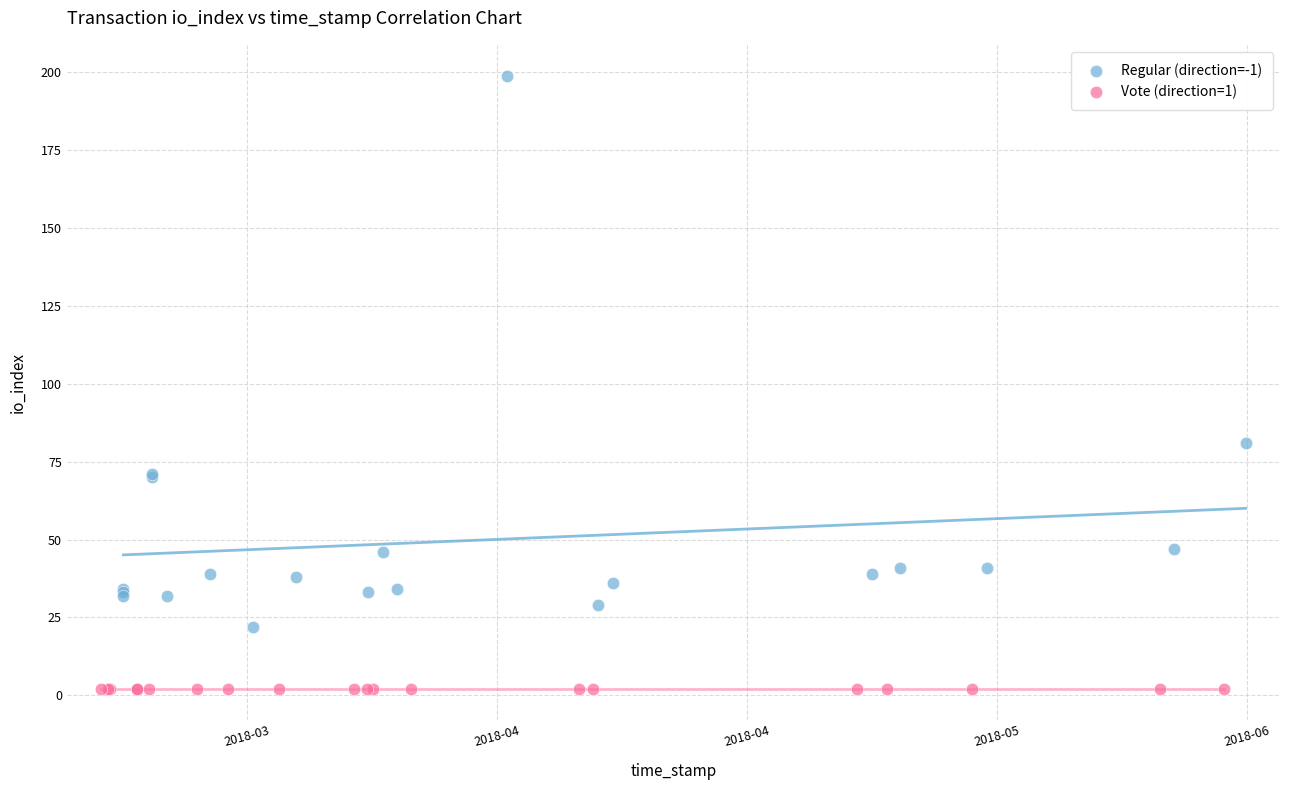

Which series contains the lowest Y value?

Vote (direction=1)